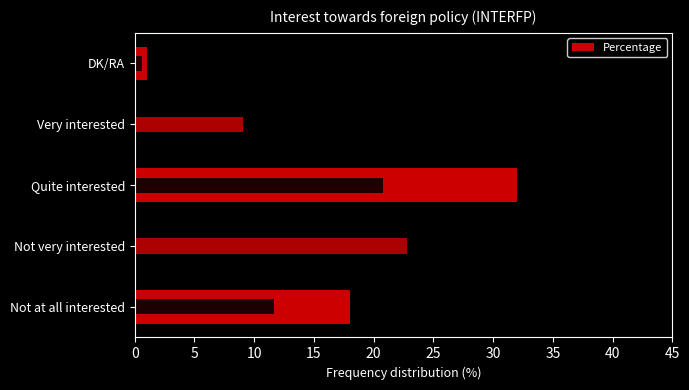

True or false: the data shows 9 at Not at all interested.

False